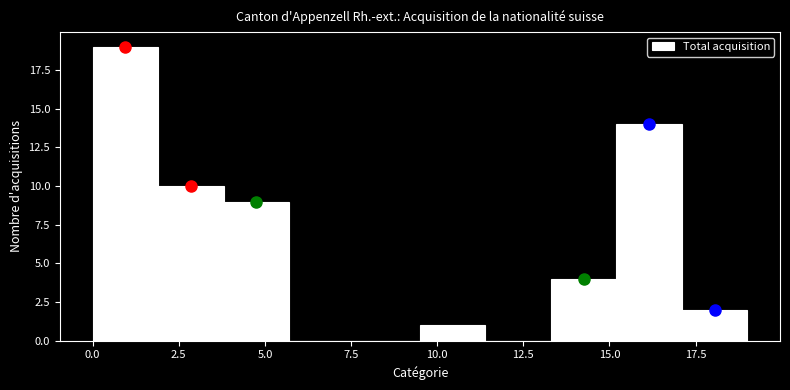

Around what value on the x-axis is the tallest bar? Give the approximate position of its centre, as read against the axis.

1.0